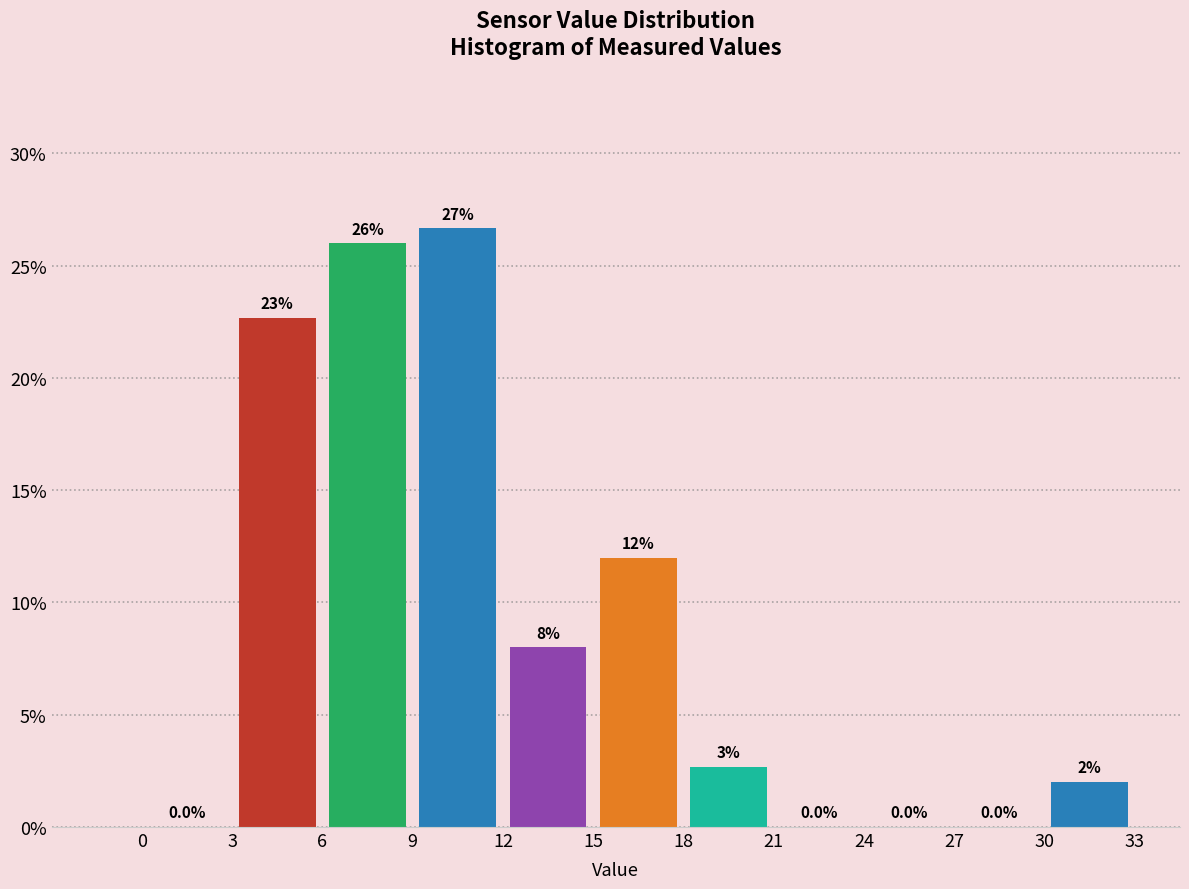

Which range on the x-axis has the tallest bar?

9 to 12